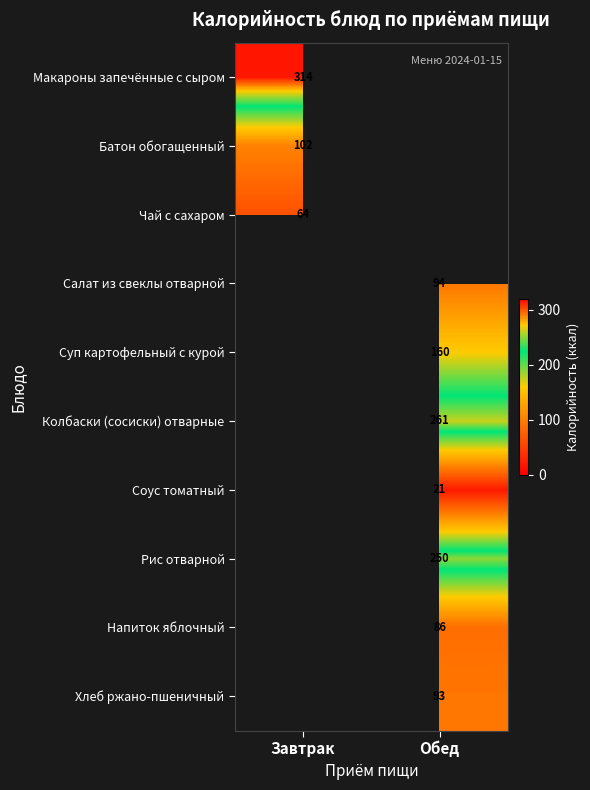

Where is Чай с сахаром nearest to the value 63?

Завтрак